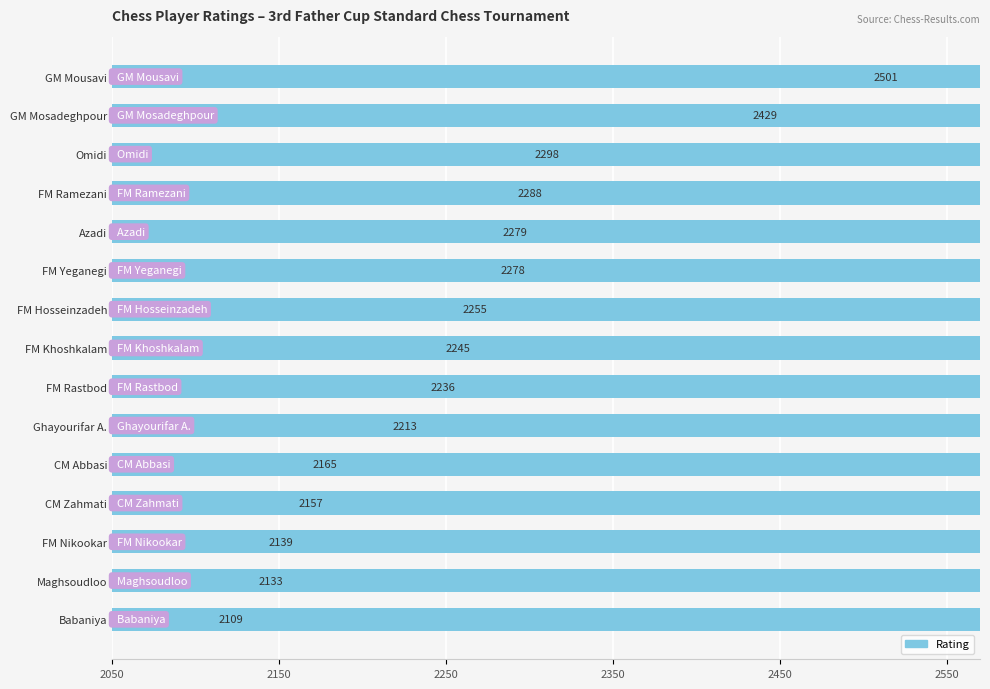

Which has a higher value, Babaniya or FM Hosseinzadeh?

FM Hosseinzadeh